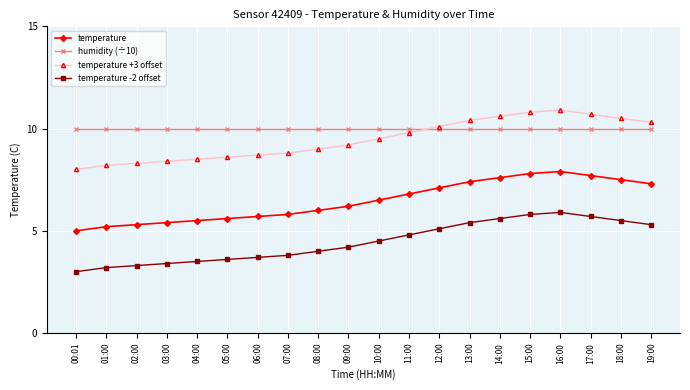

Which series has the largest total across all categories?

humidity (÷10)